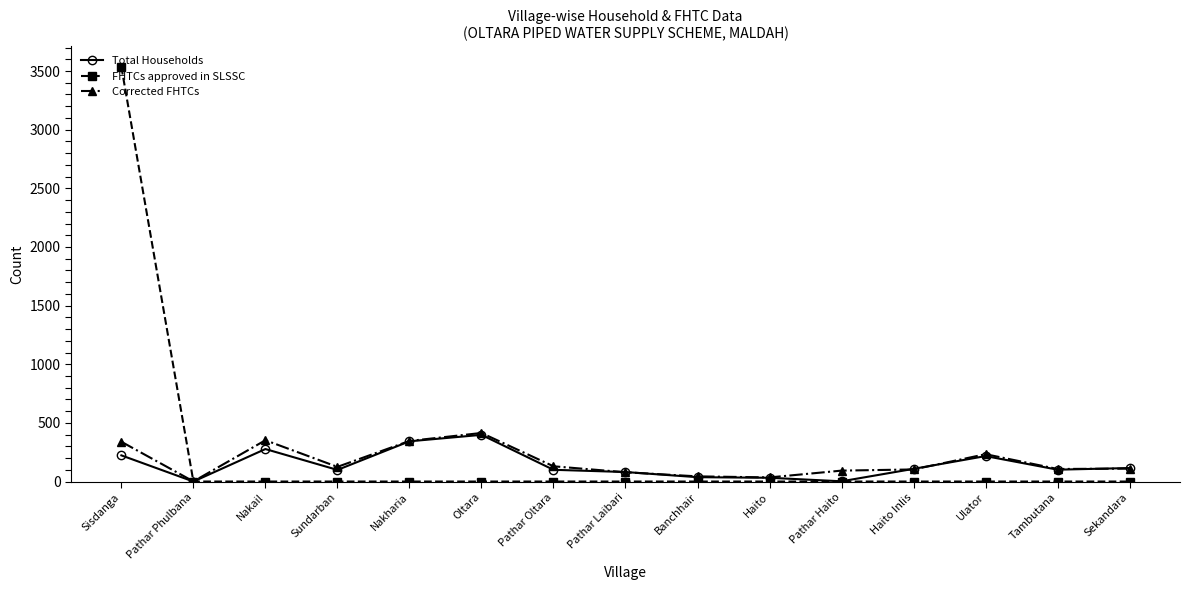

What is the difference between the Total Households values at Pathar Haito and Sekandara?

113